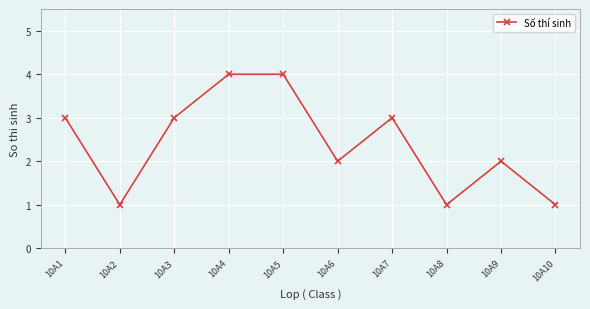

What is the value of the 3rd point from the left?

3